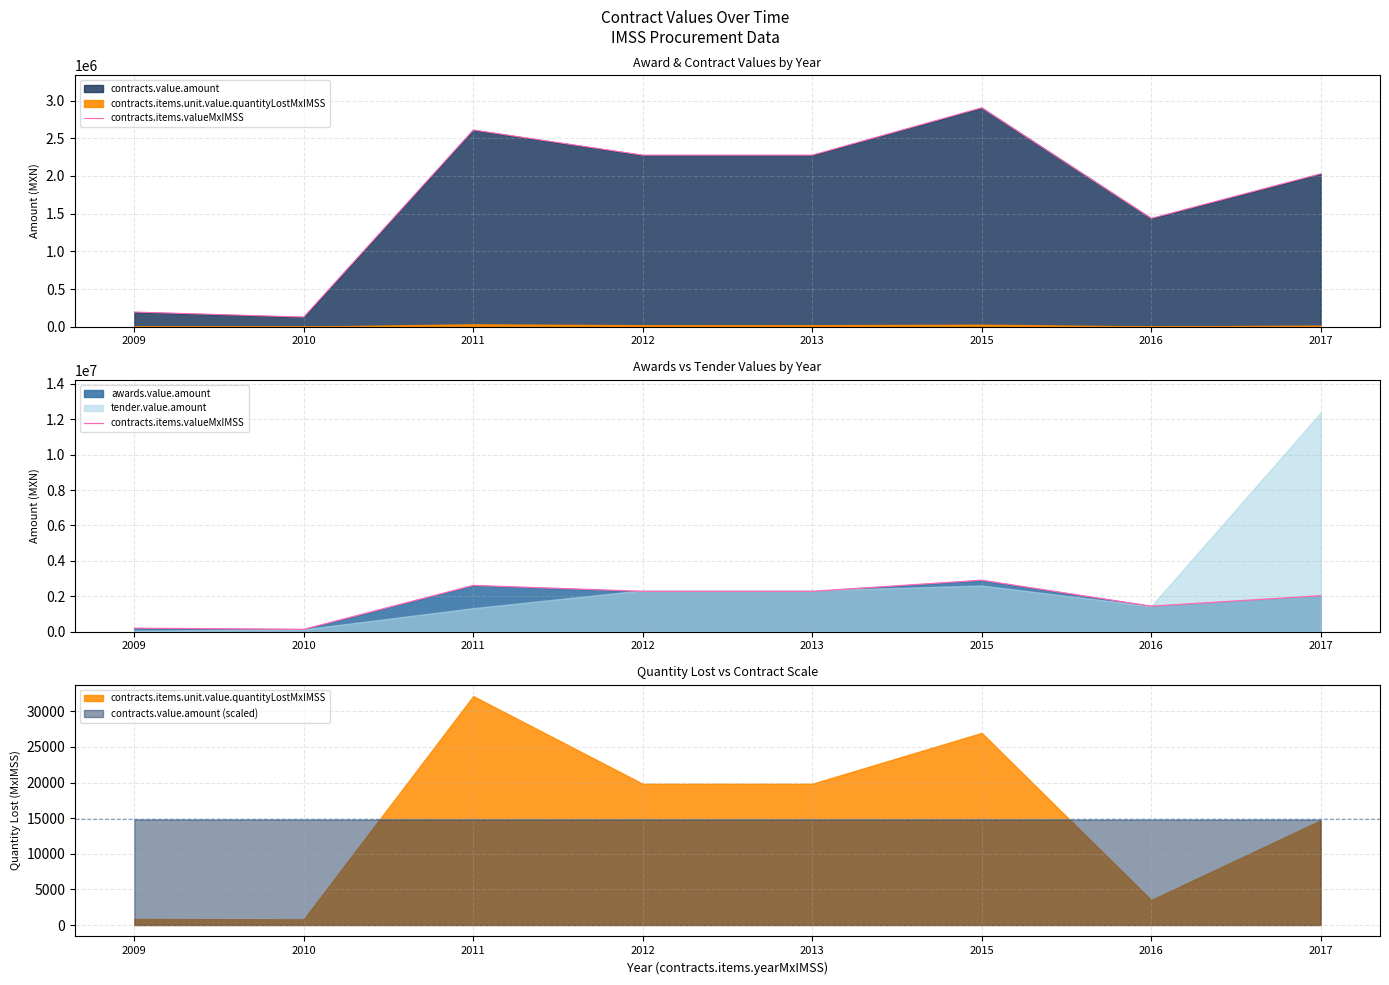

At which label does the data first exceed 2275857?

2011